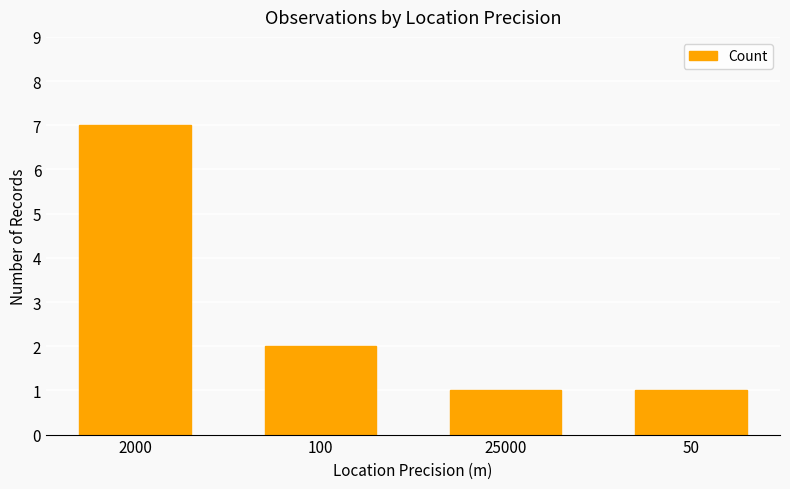

True or false: the data shows 1 at 25000.

True